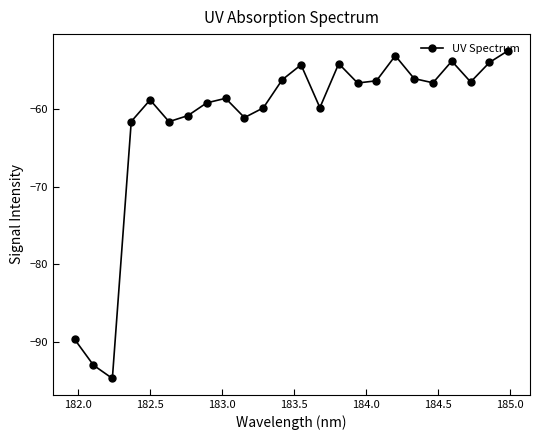

What is the minimum value shown in the chart?

-94.7